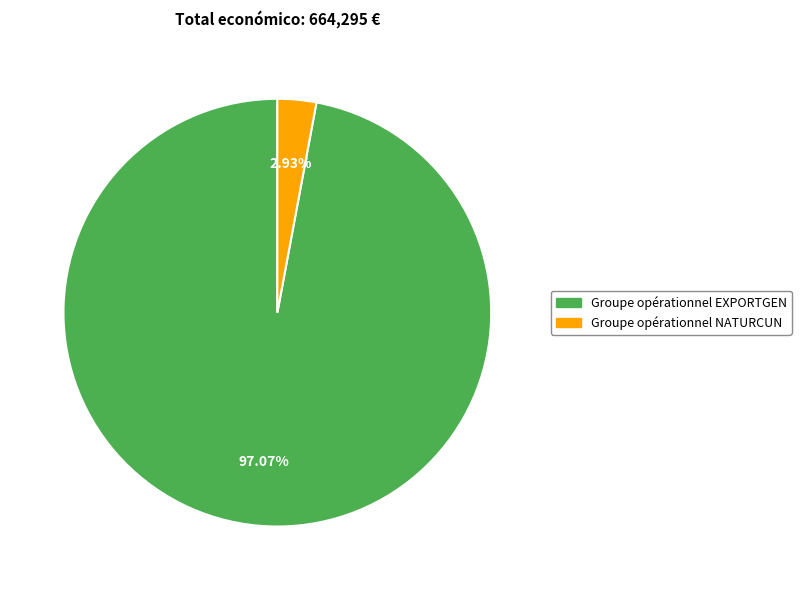

How many segments does this pie chart have?

2